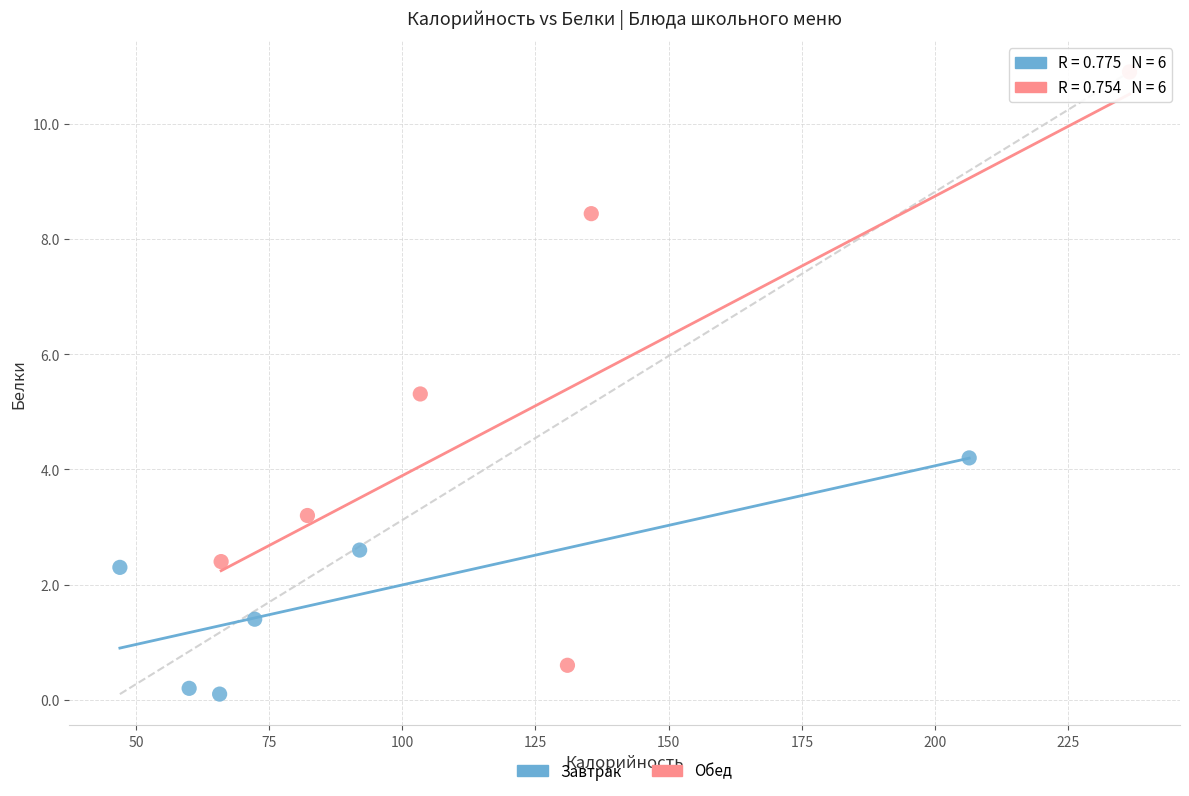

Which series has the largest Y range (max minus min)?

Обед